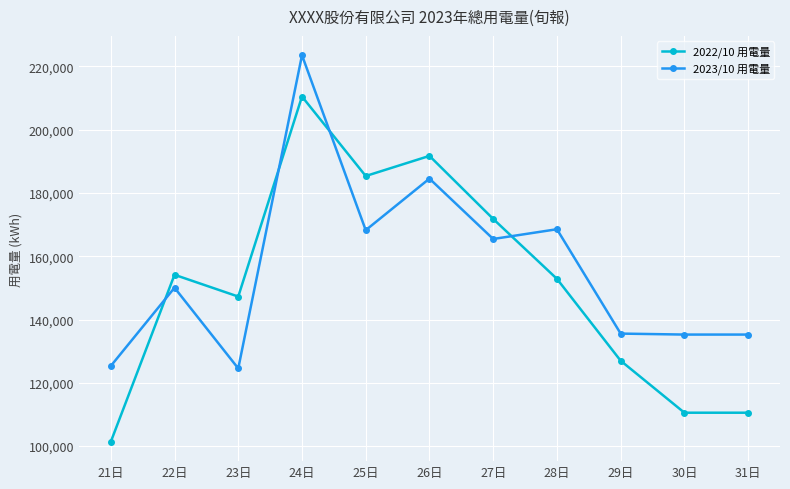

Does the chart have visible grid lines?

Yes